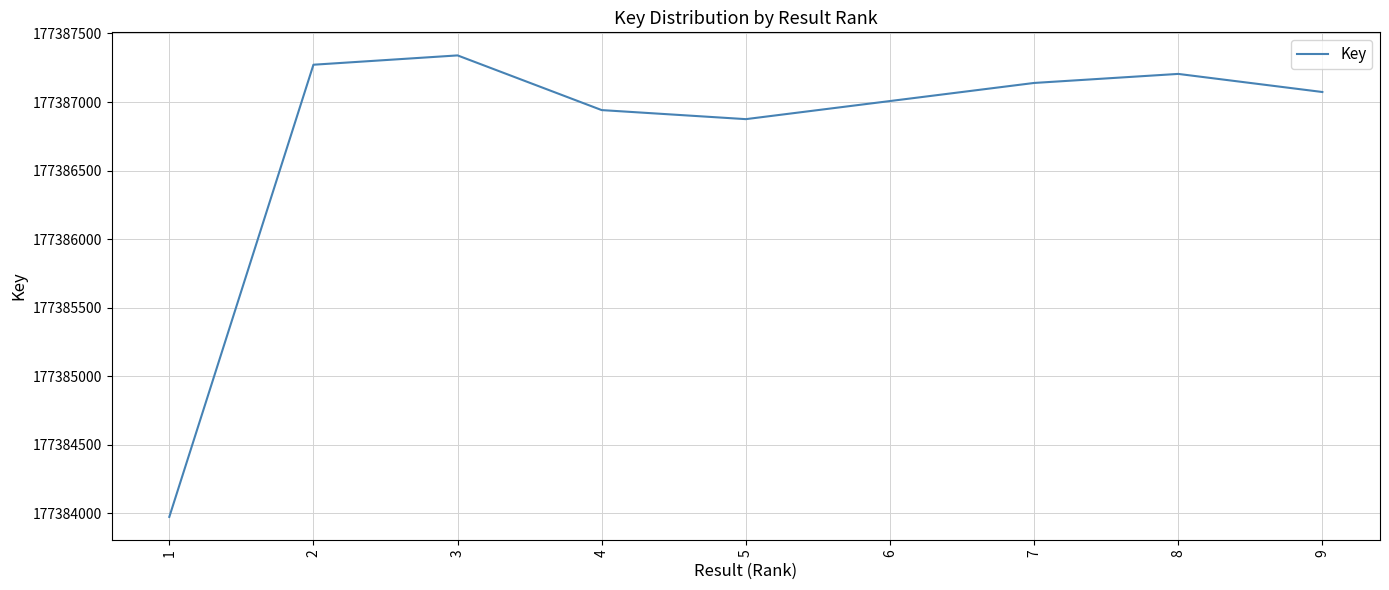

Where is the first local maximum?

3